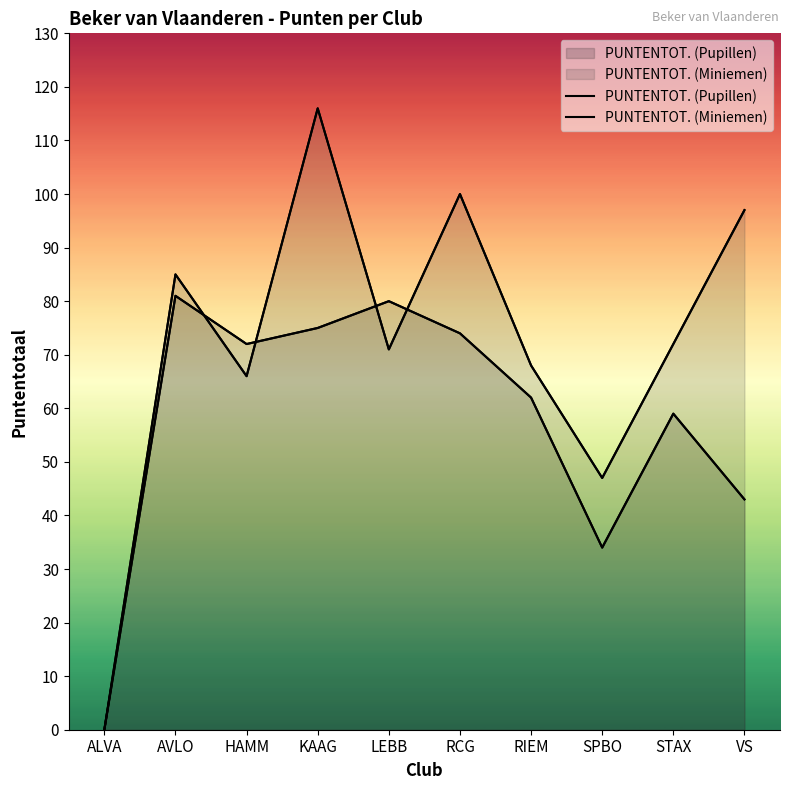

Which has a higher value, RCG or SPBO?

RCG